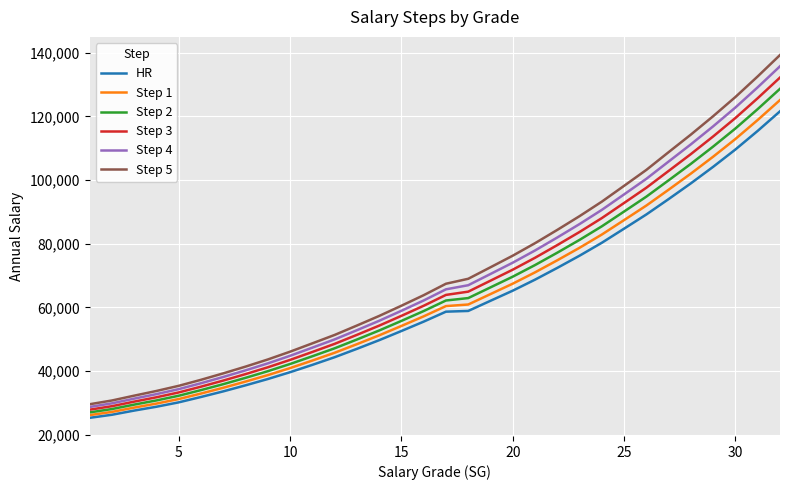

True or false: Step 5 and HR intersect in this chart.

False